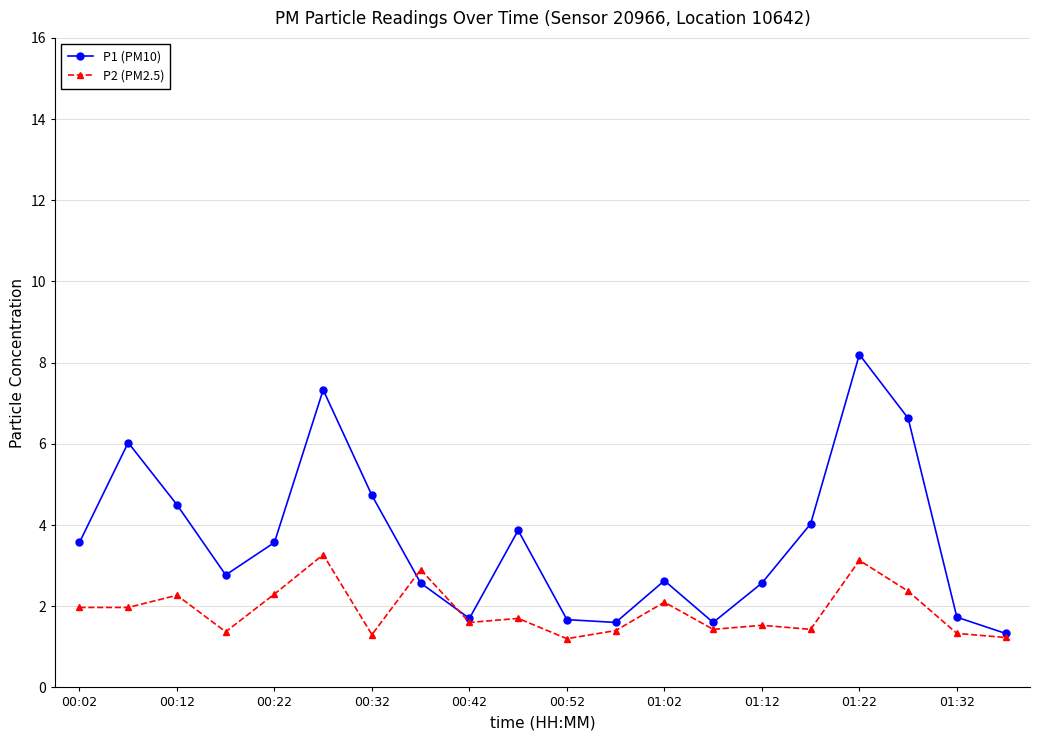

Rank the series by their average value, from lowest to highest.

P2 (PM2.5), P1 (PM10)